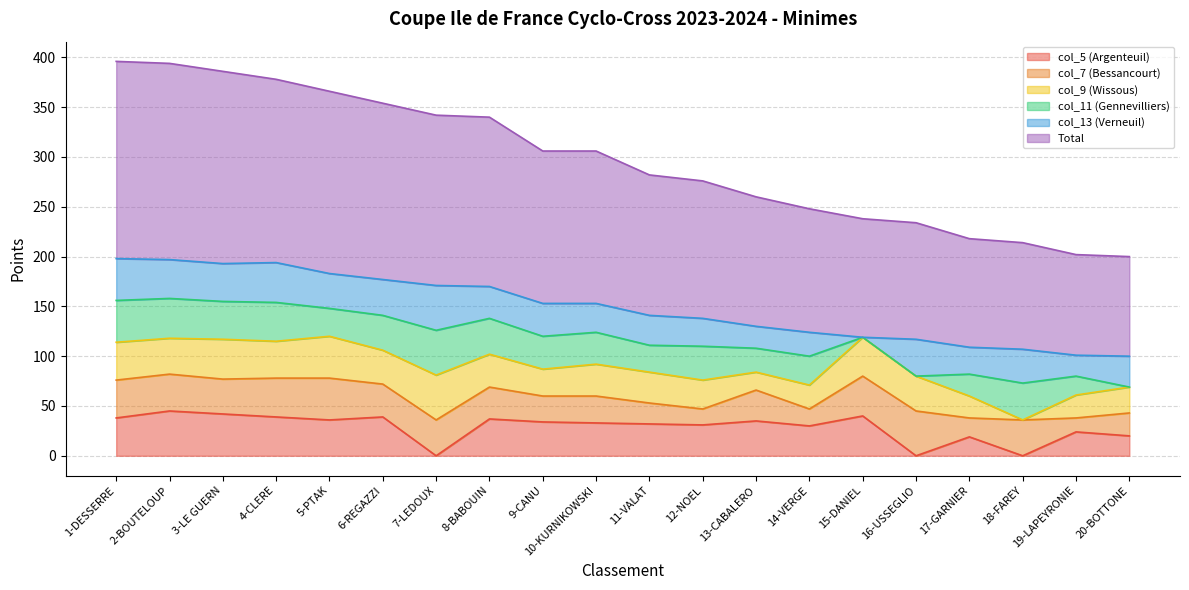

Is it true that Total equals 153 at 9-CANU?

True